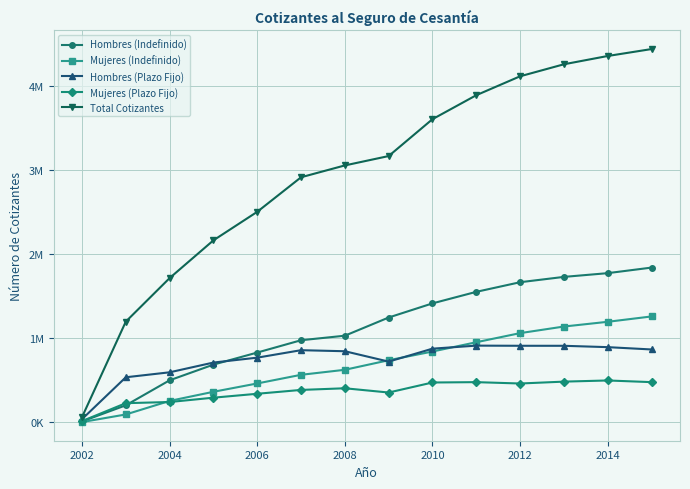

Which series has the widest spread of values?

Total Cotizantes